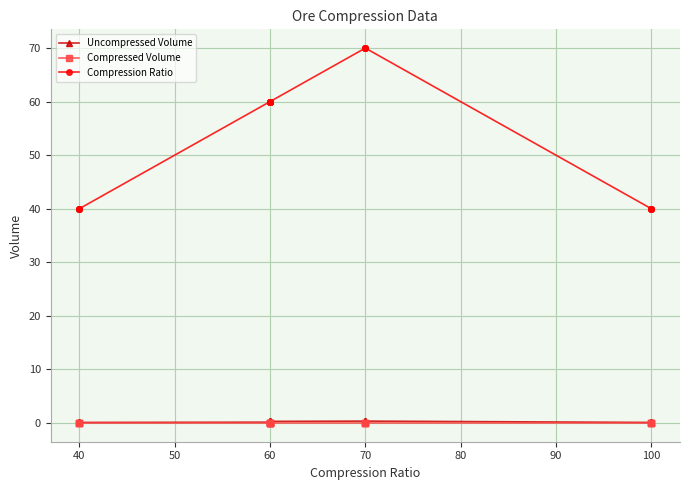

The Compression Ratio series shows 23.8 at 60. True or false?

False